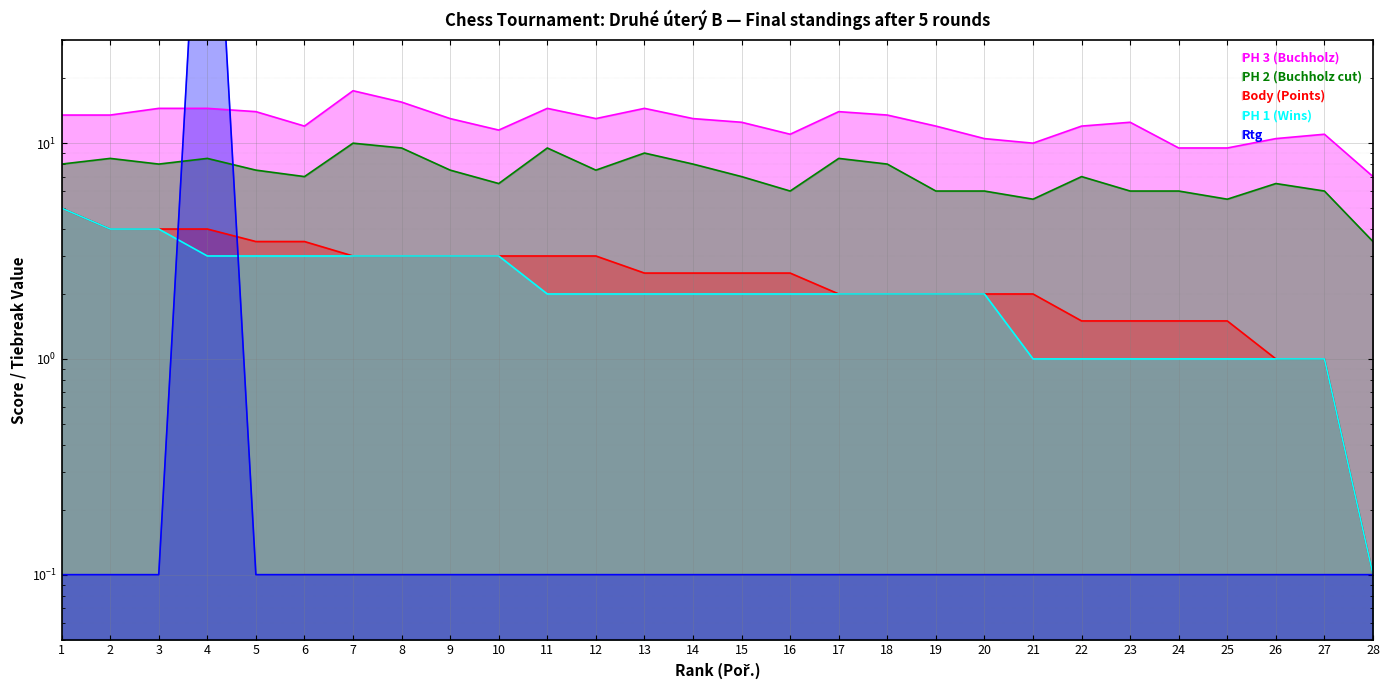

What is the sum of all Rtg values?

1051.7